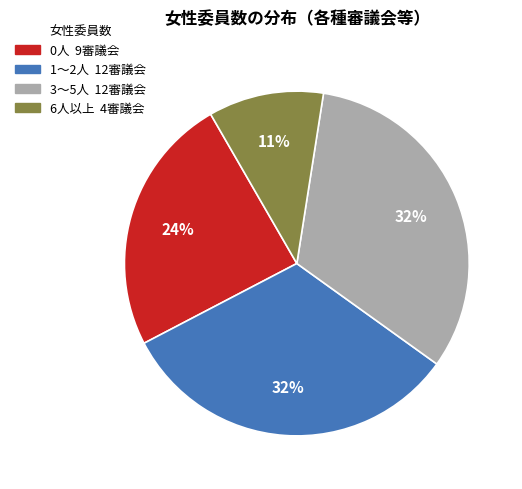

Is there a majority slice in this chart?

No